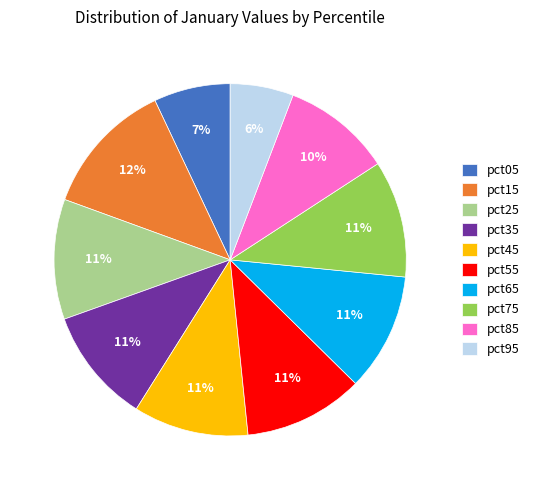

Is there a majority slice in this chart?

No